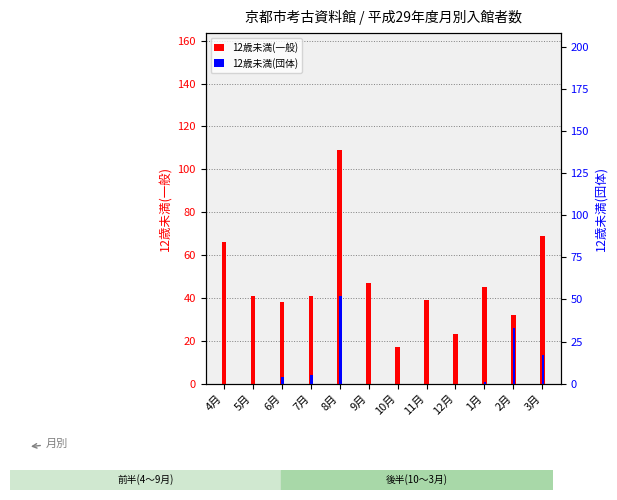

Between 6月 and 9月, which series saw the biggest shift?

12歳未満(一般)